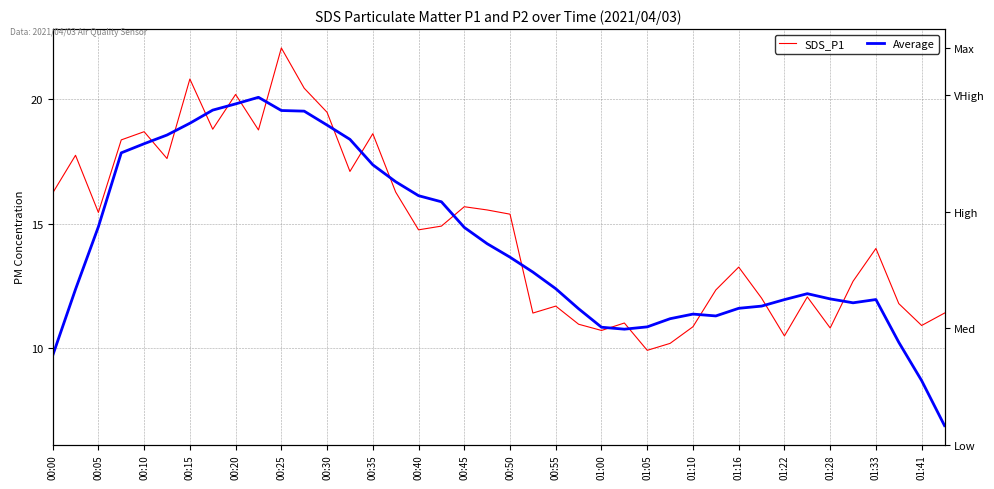

Between 00:20 and 00:45, which series saw the biggest shift?

Average